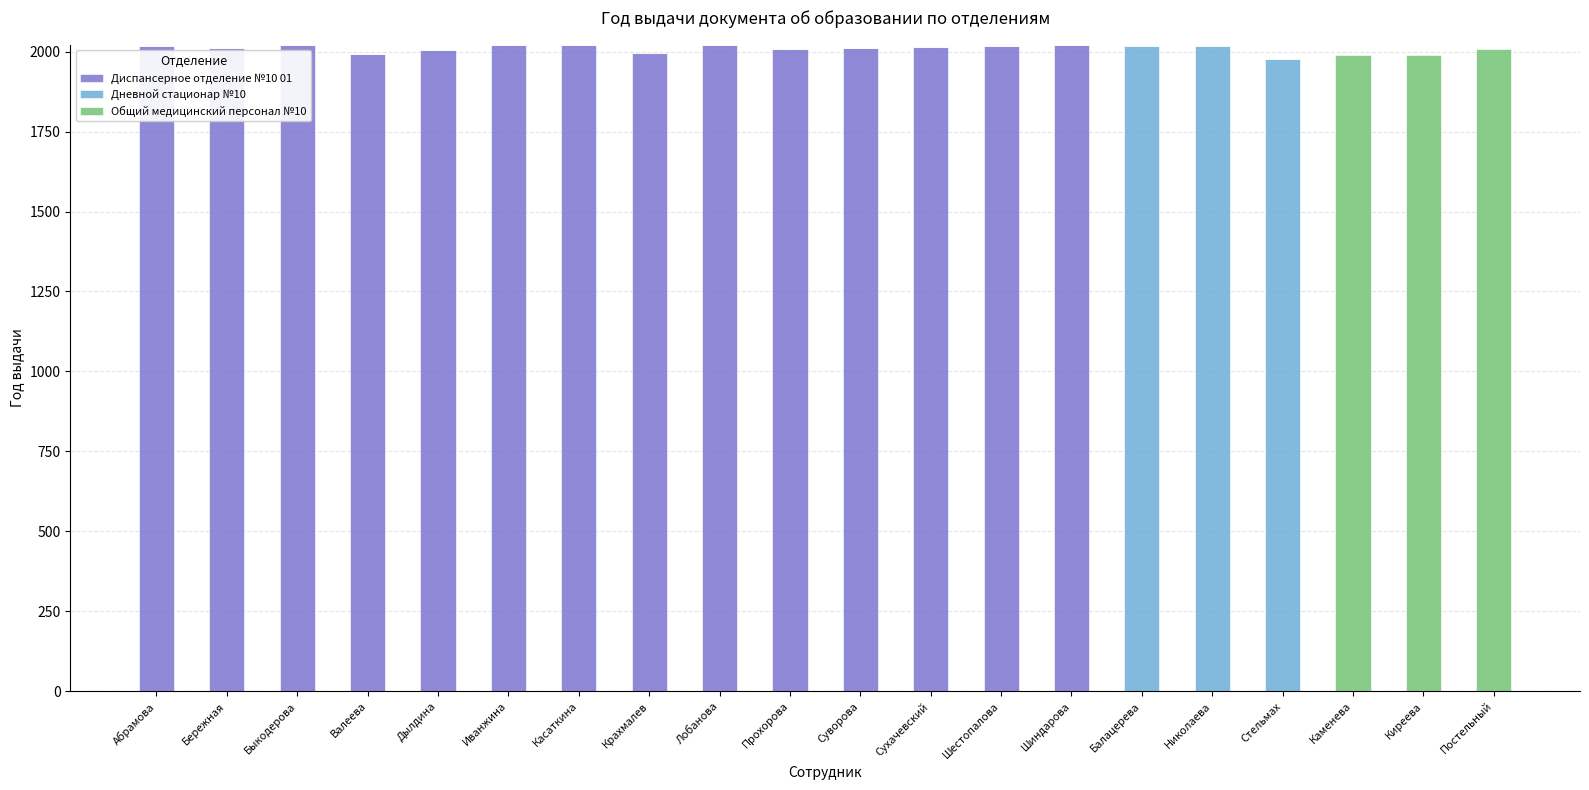

What is the total value across all series at Николаева?

2016